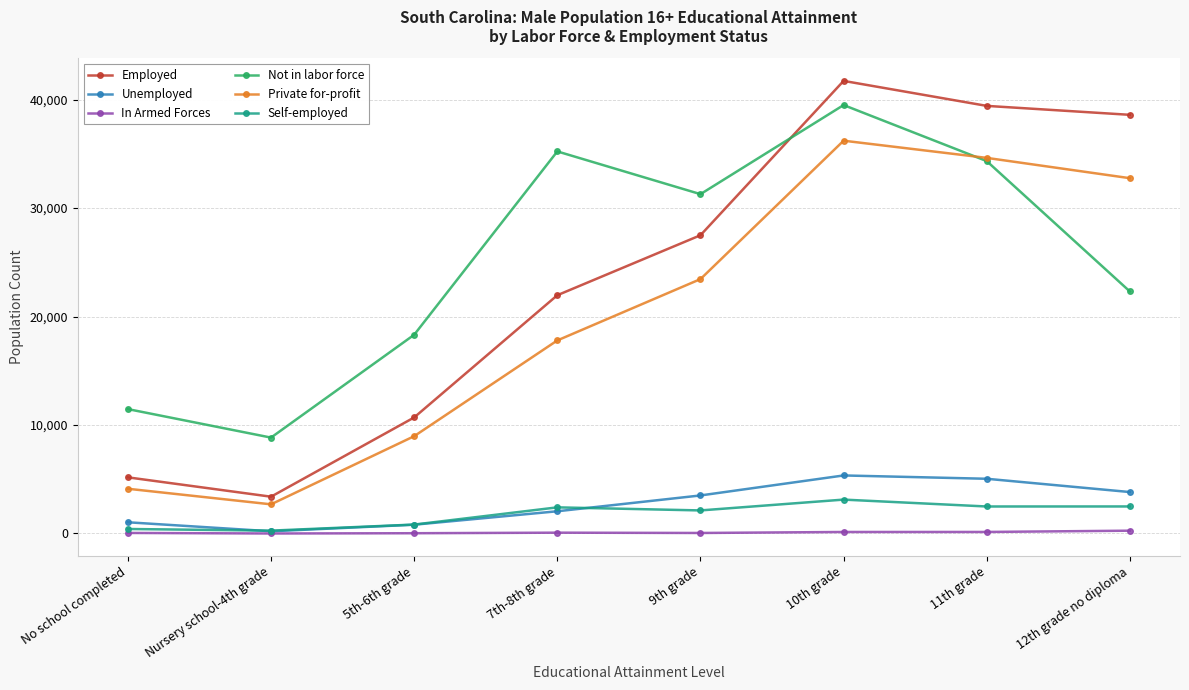

What is the difference between the maximum and minimum values in the Private for-profit series?

33528